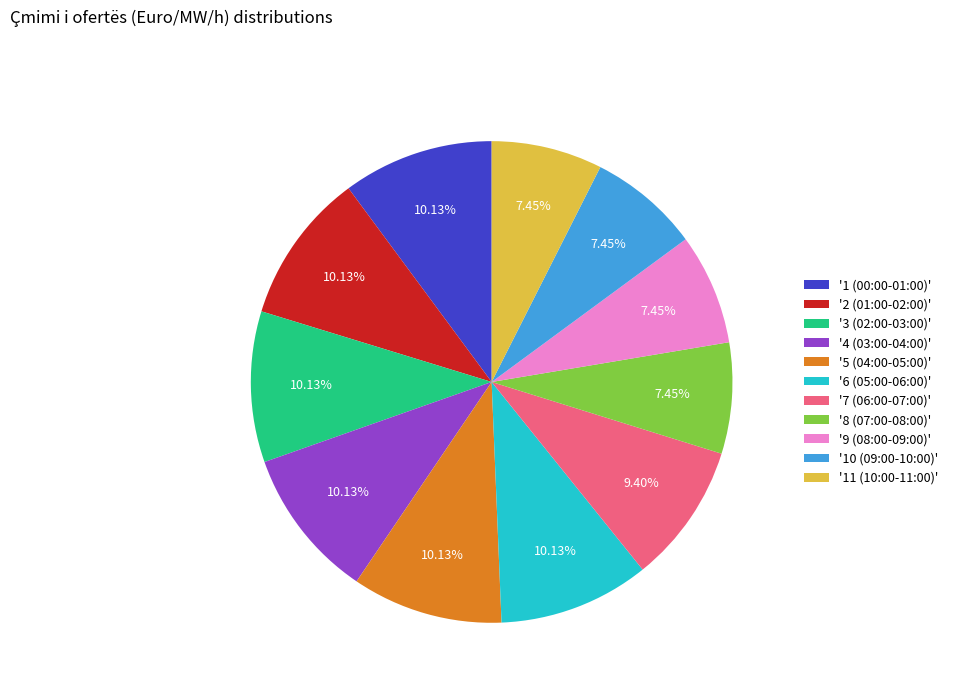

Which has a higher value, '7 (06:00-07:00)' or '1 (00:00-01:00)'?

'1 (00:00-01:00)'